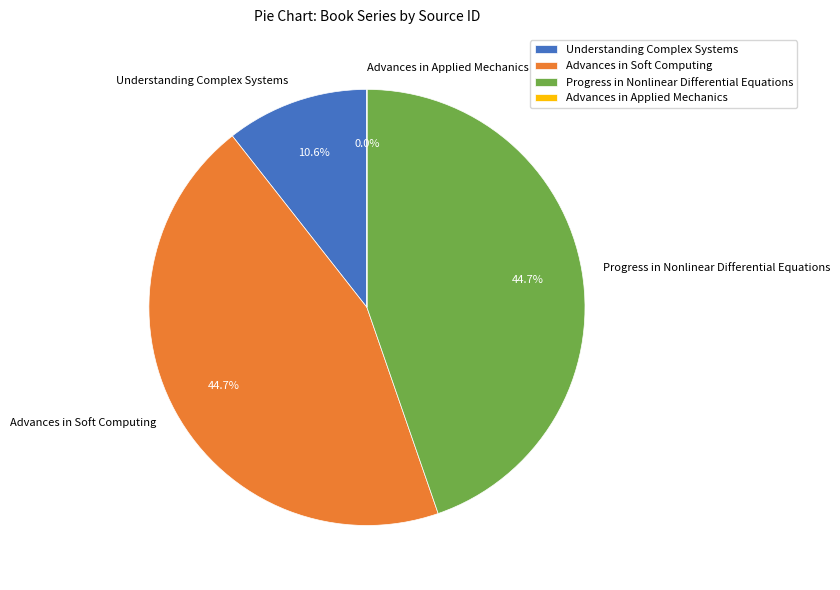

To the nearest percent, what is the difference between the largest and smallest slice percentages?

45%